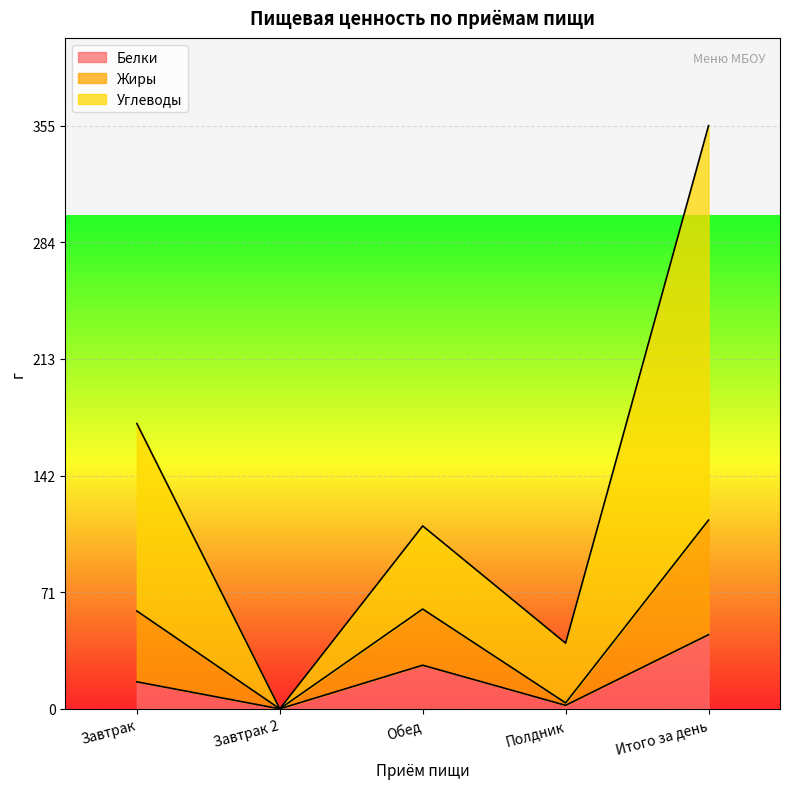

What position from the right is Завтрак 2?

4